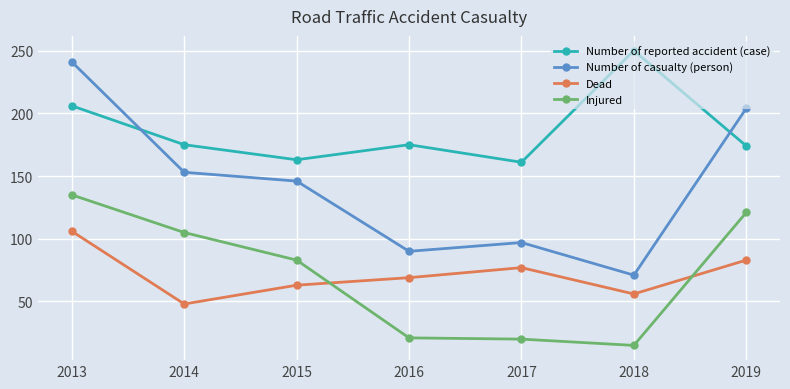

What is the spread (max minus min) of values at 2016?

154